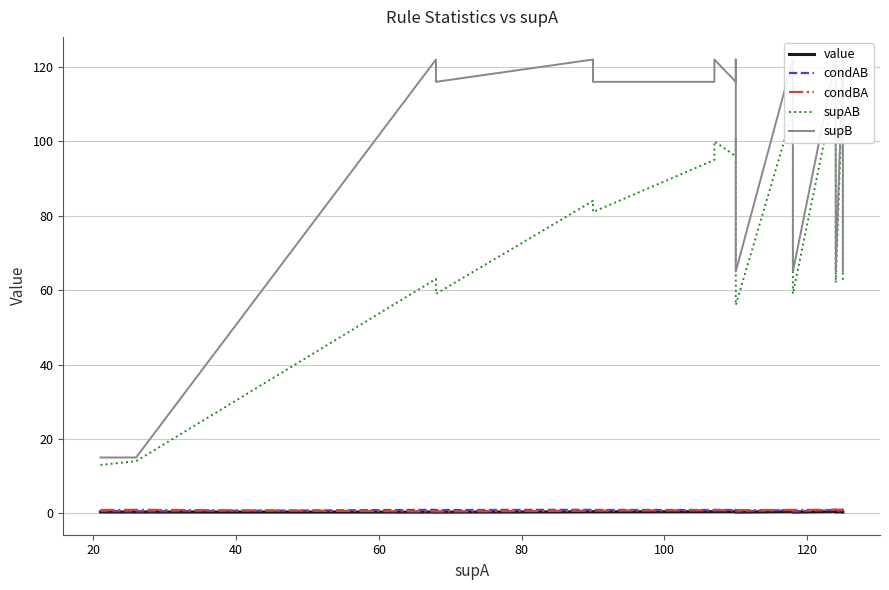

What is the value of the condBA point at the 13th from the left?

0.9